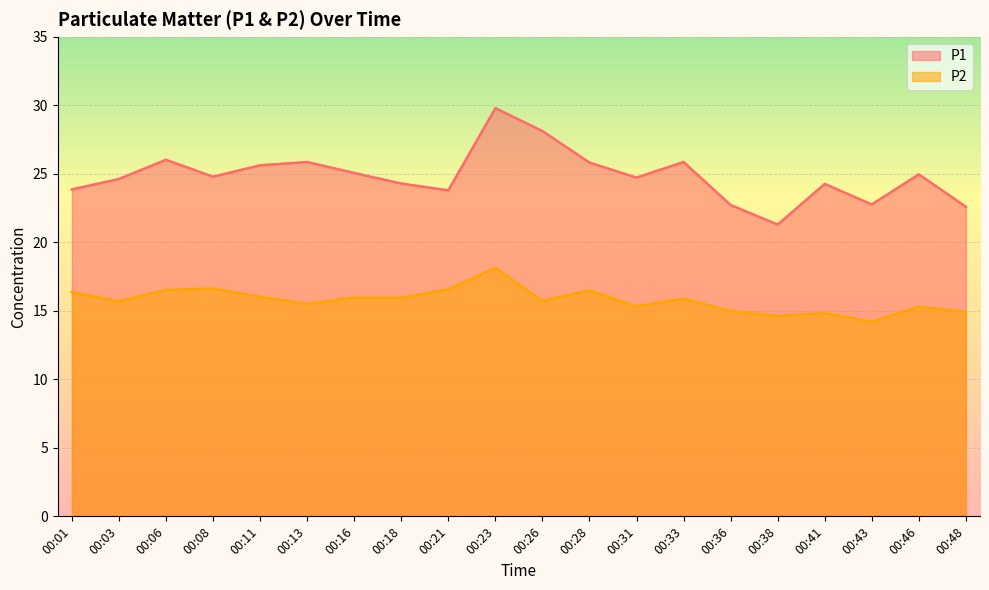

How many lines are shown in the chart?

2